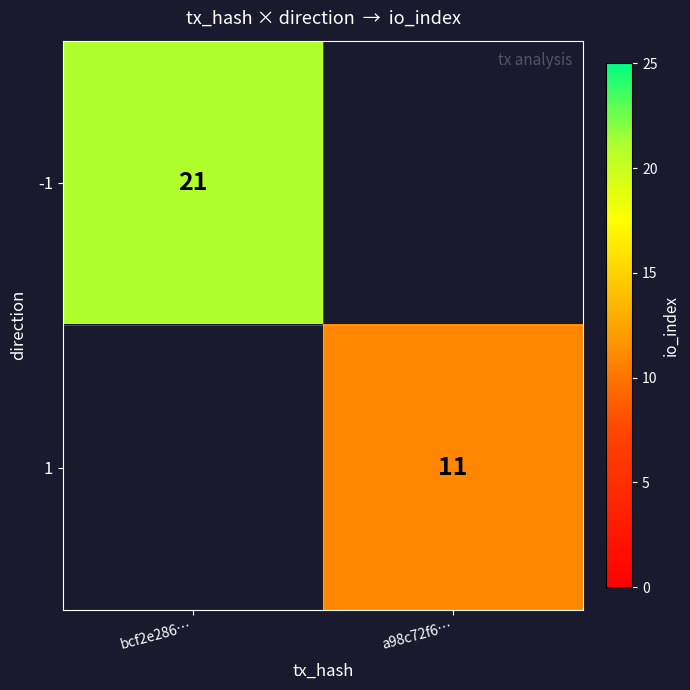

The value of 1 at a98c72f6… is 11. True or false?

True